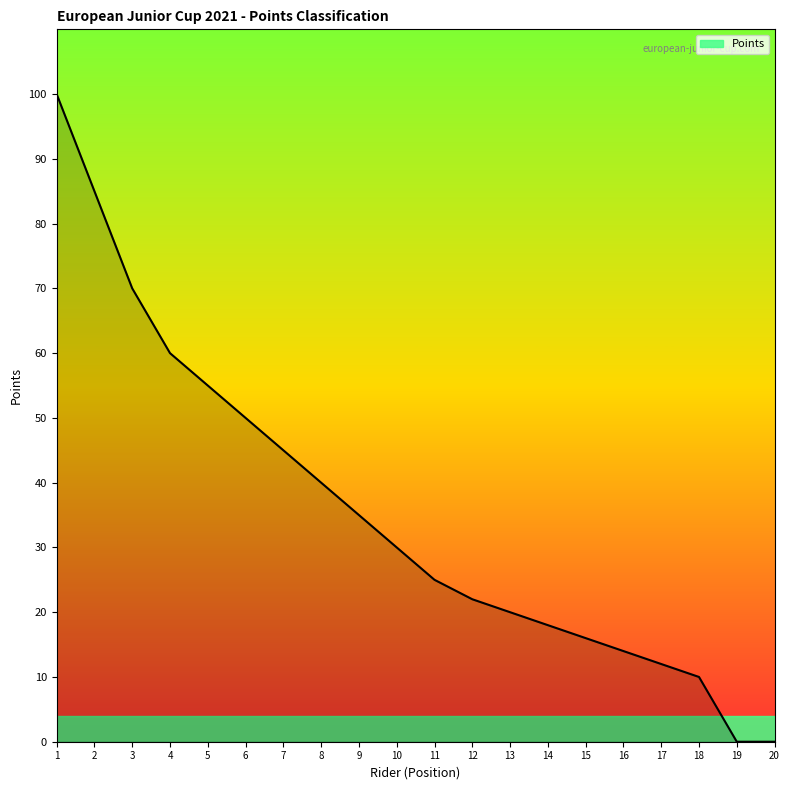

Is it true that the value at 13 is 20?

True